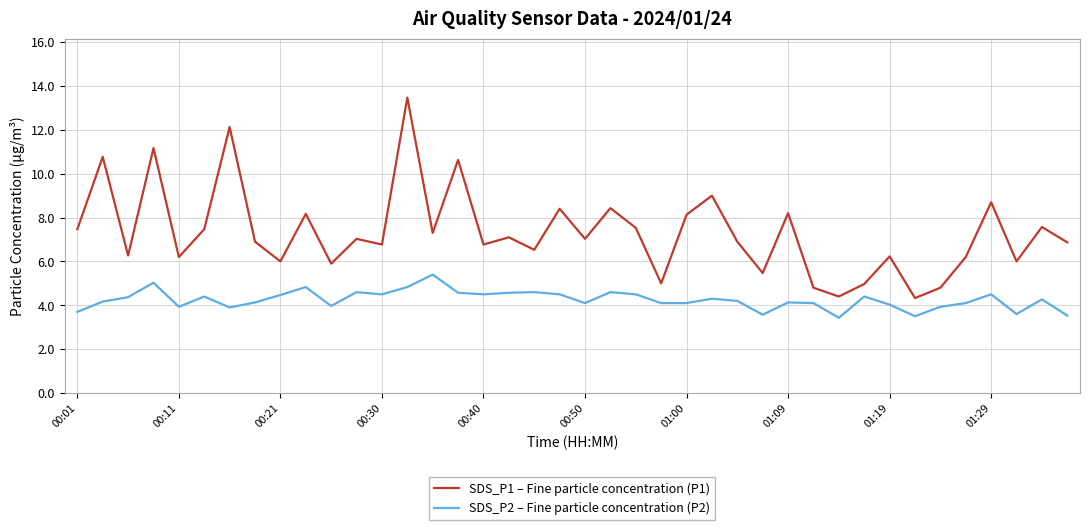

List the series in order of their overall mean, highest first.

SDS_P1 – Fine particle concentration (P1), SDS_P2 – Fine particle concentration (P2)